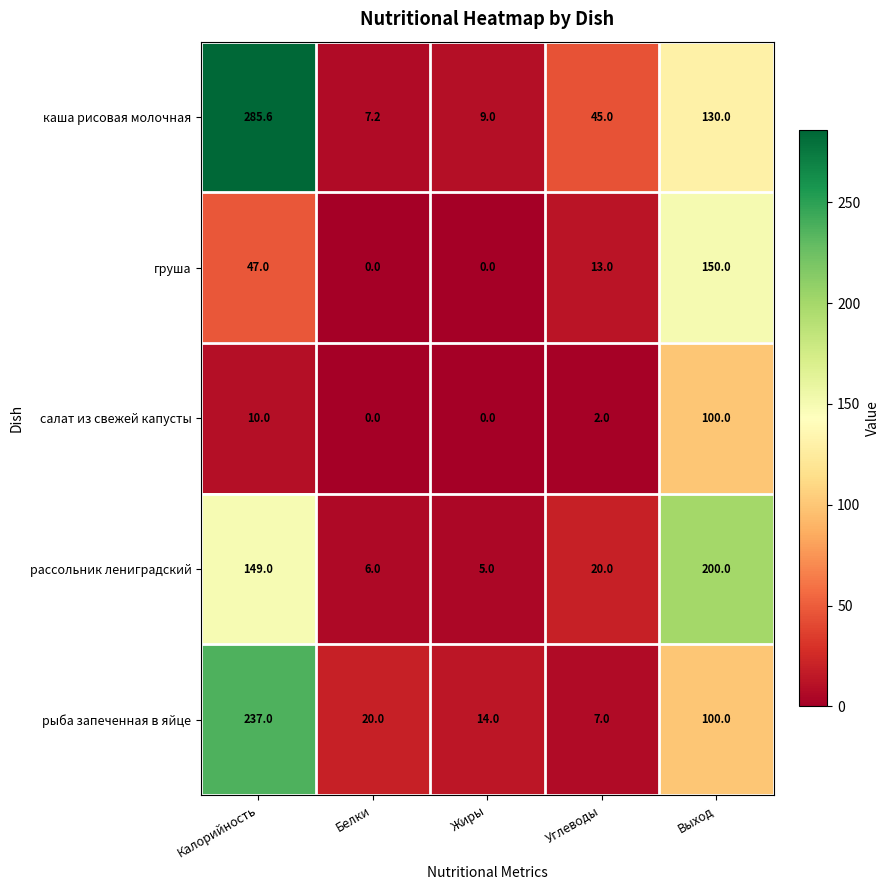

Reading left to right, transcribe all the data shown in this chart.

каша рисовая молочная: 285.6	7.2	9.0	45.0	130.0
груша: 47.0	0.0	0.0	13.0	150.0
салат из свежей капусты: 10.0	0.0	0.0	2.0	100.0
рассольник лениградский: 149.0	6.0	5.0	20.0	200.0
рыба запеченная в яйце: 237.0	20.0	14.0	7.0	100.0